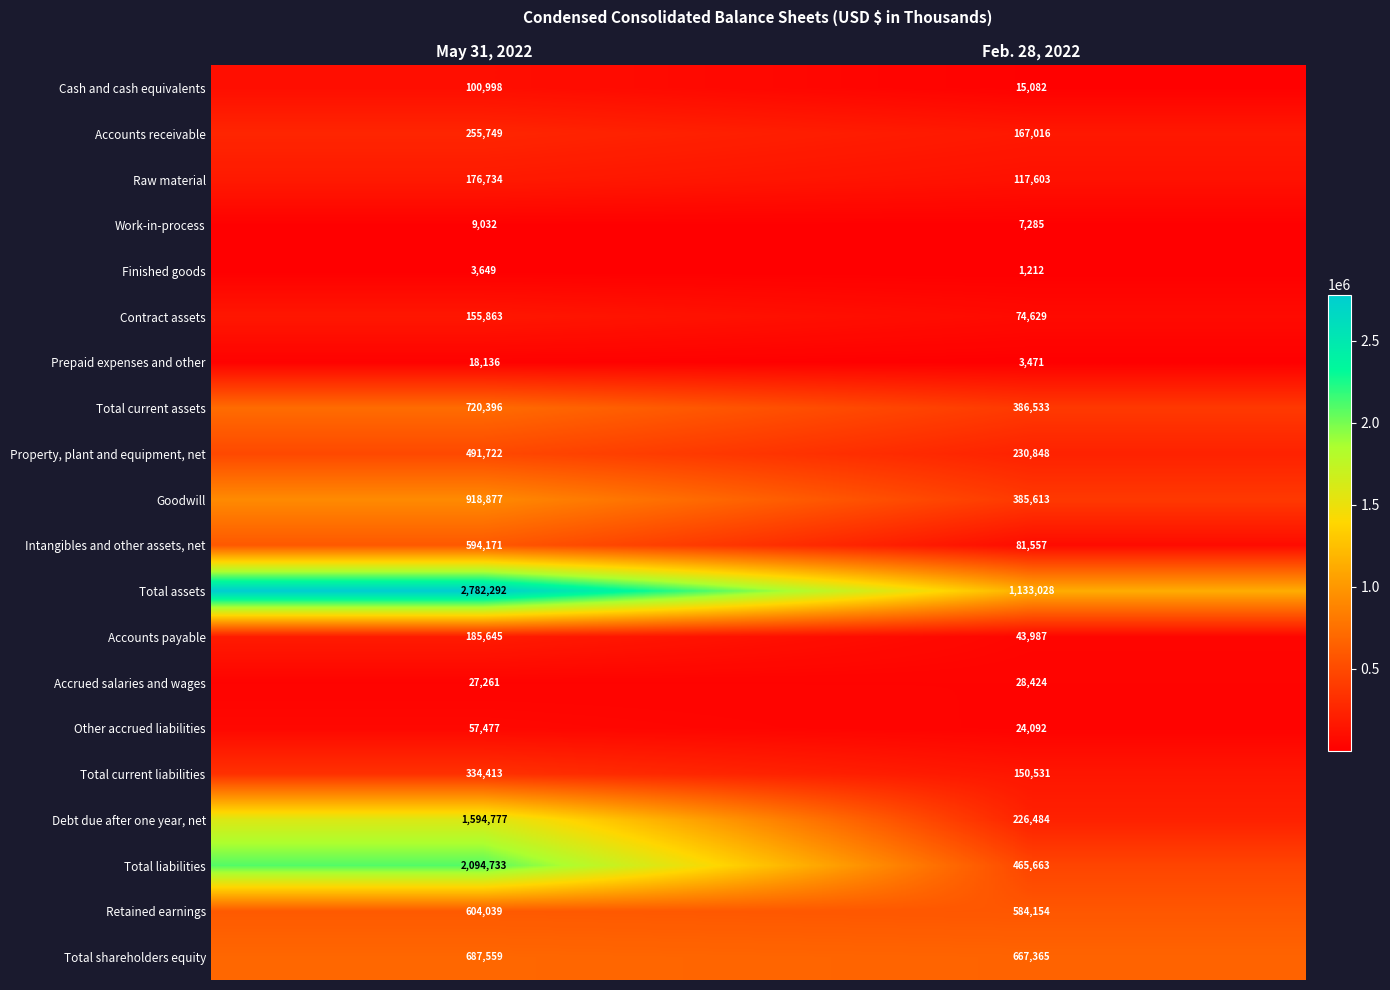

At which label does Property, plant and equipment, net reach its peak?

May 31, 2022